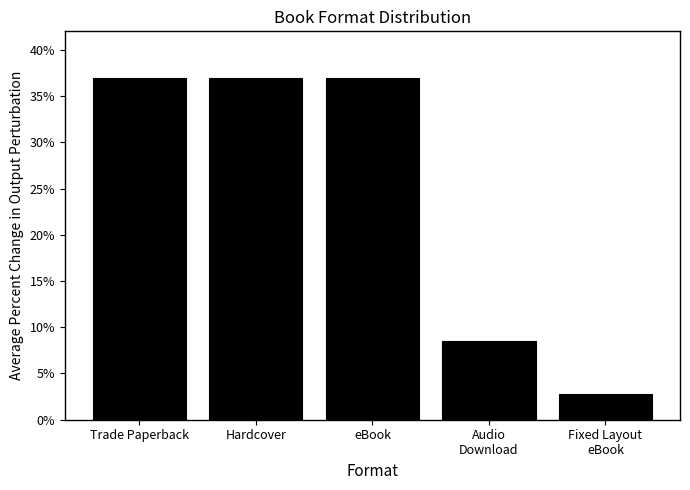

Approximately how many times larger is the value at Trade Paperback compared to Audio
Download?

4.4